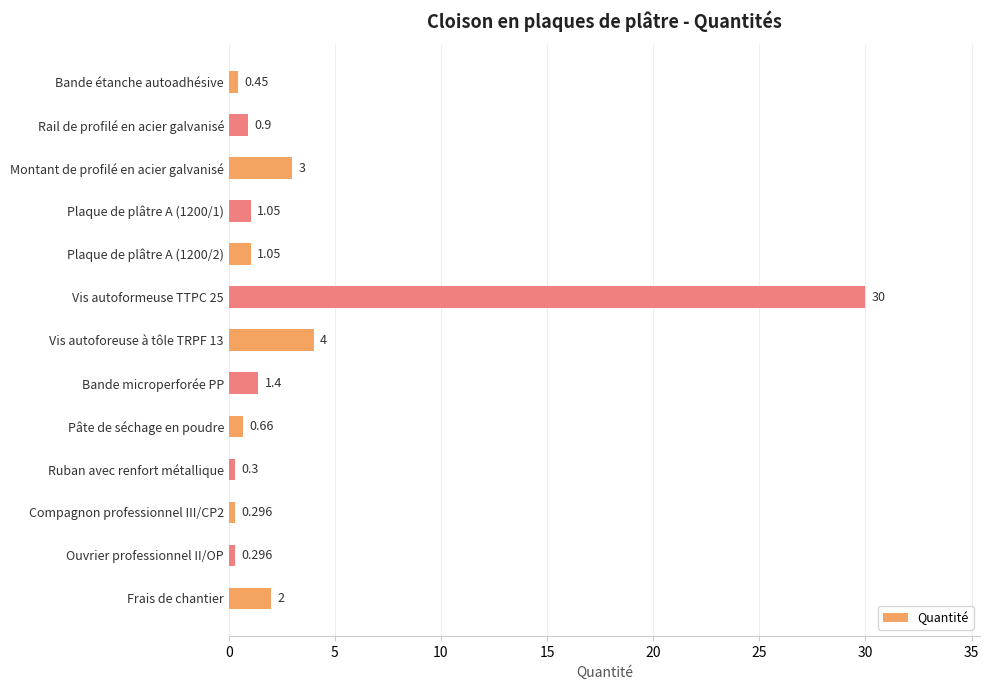

How many bars are there in total?

13